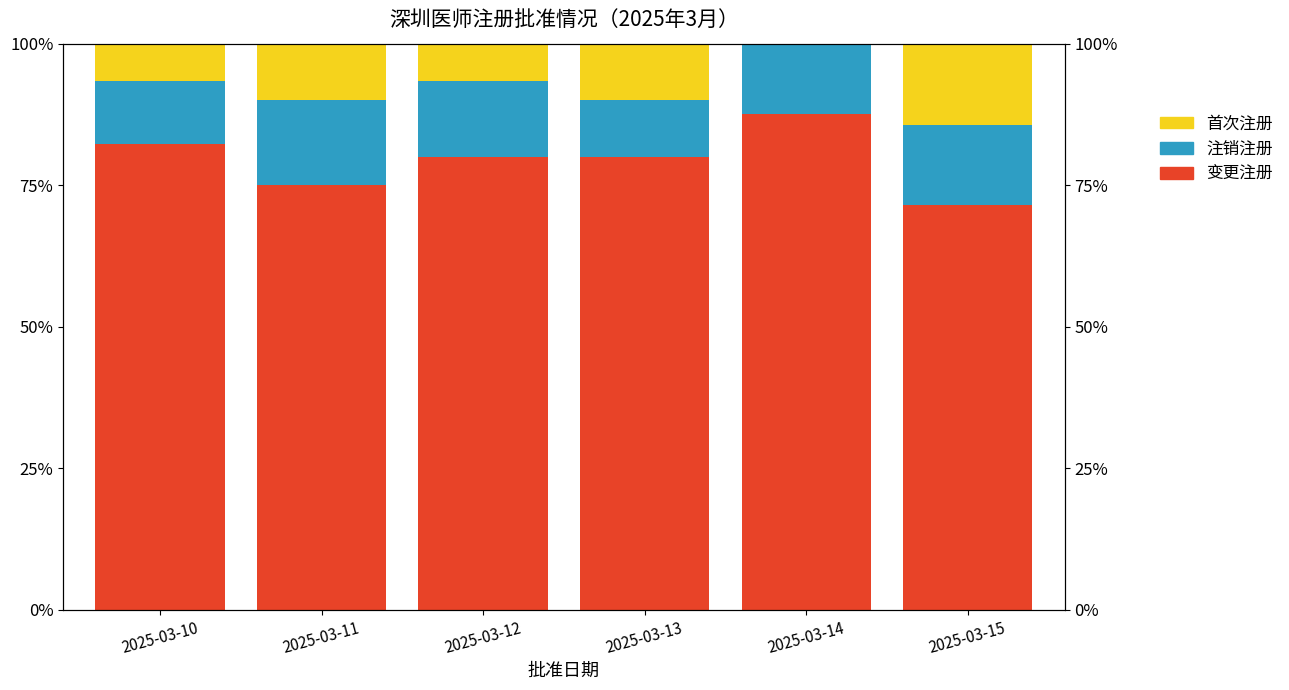

Which series has the largest range (max minus min)?

变更注册